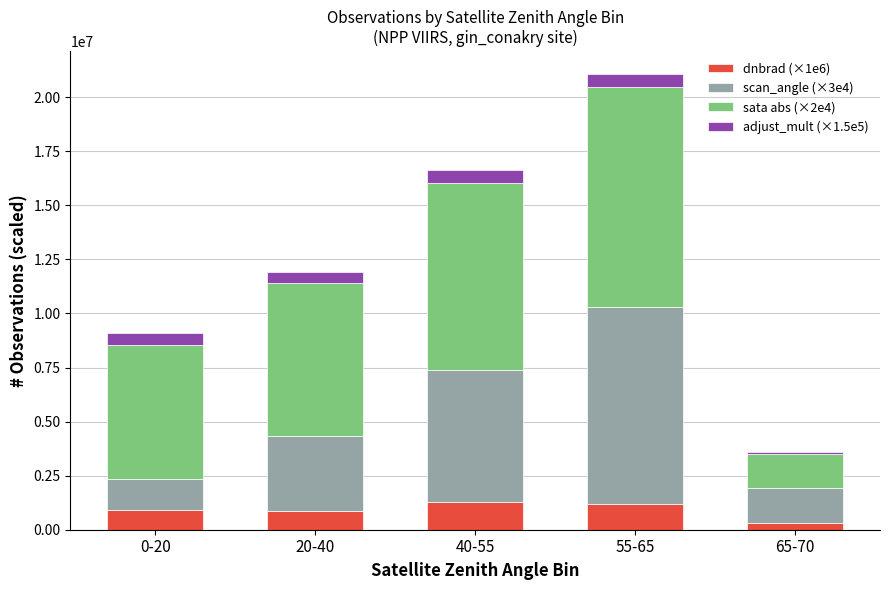

Which category has the lowest value in the dnbrad (×1e6) series?

65-70